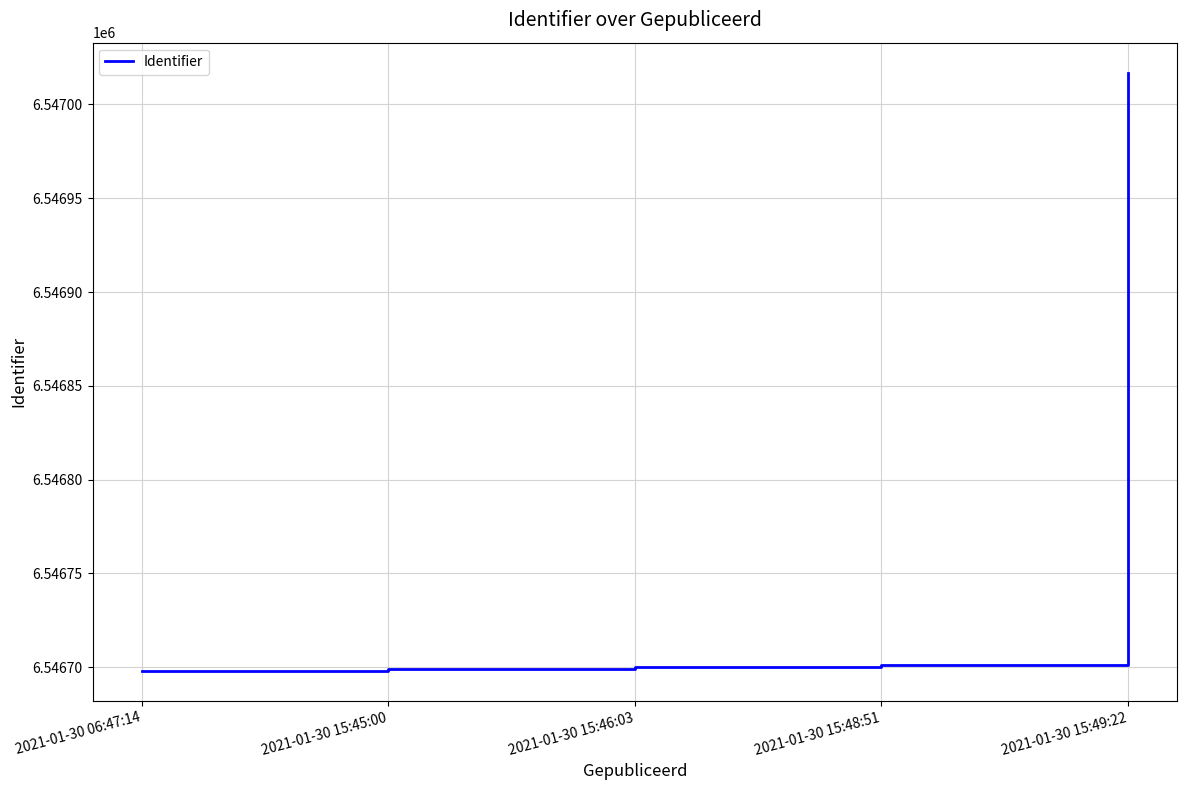

What is the difference between the maximum and minimum values?

319